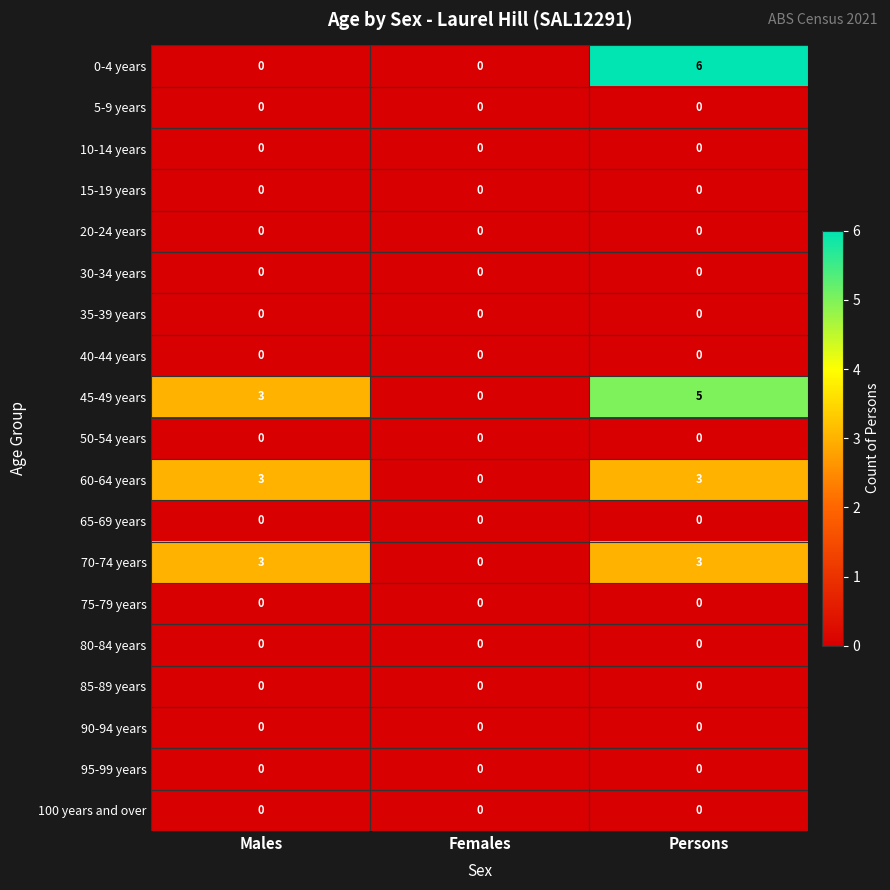

At how many categories does at least one series exceed 1?

2